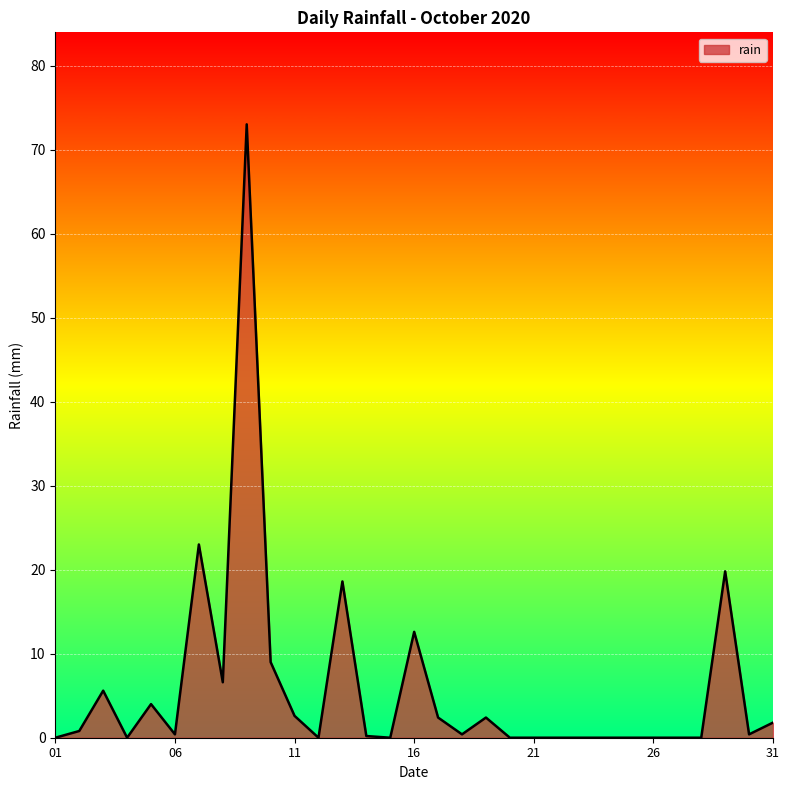

Does the chart display data point markers on the line(s)?

No